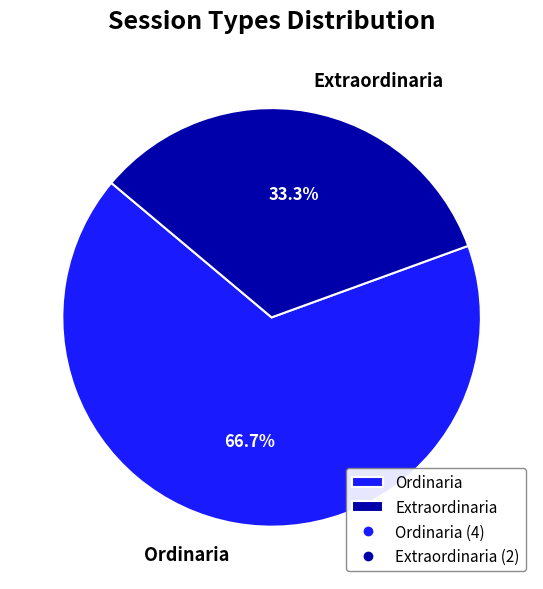

How many slices are in this pie chart?

2